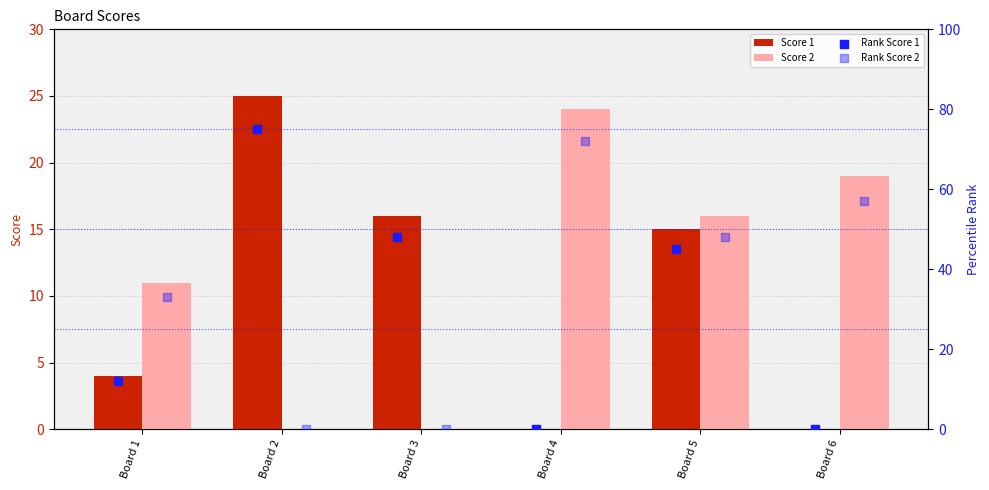

What are all the series names shown in the legend?

Score 1, Score 2, Rank Score 1, Rank Score 2